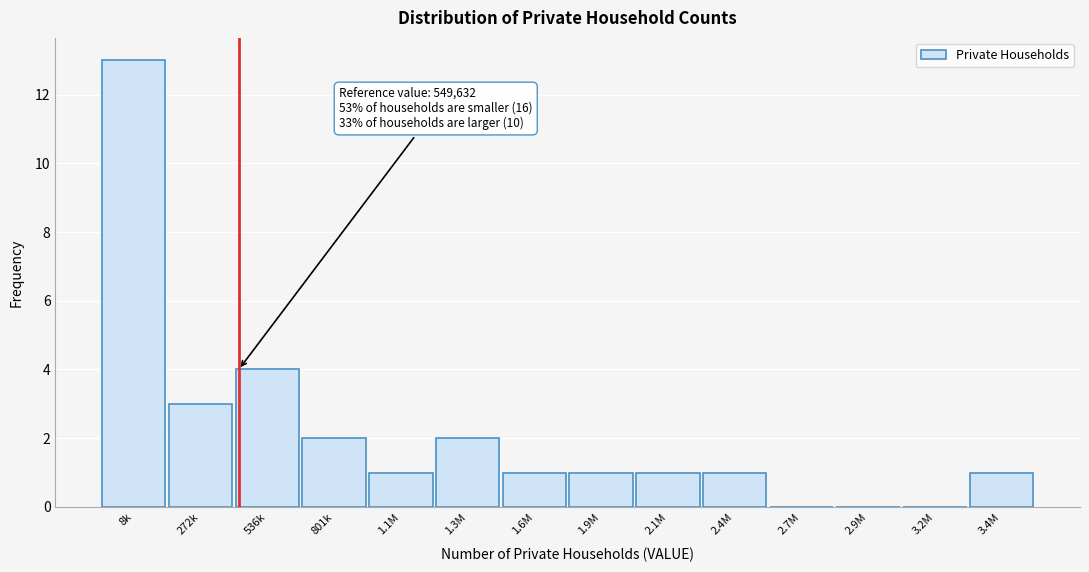

Reading left to right, extract all data points from this chart.

8k=13	272k=3	536k=4	801k=2	1.1M=1	1.3M=2	1.6M=1	1.9M=1	2.1M=1	2.4M=1	2.7M=0	2.9M=0	3.2M=0	3.4M=1